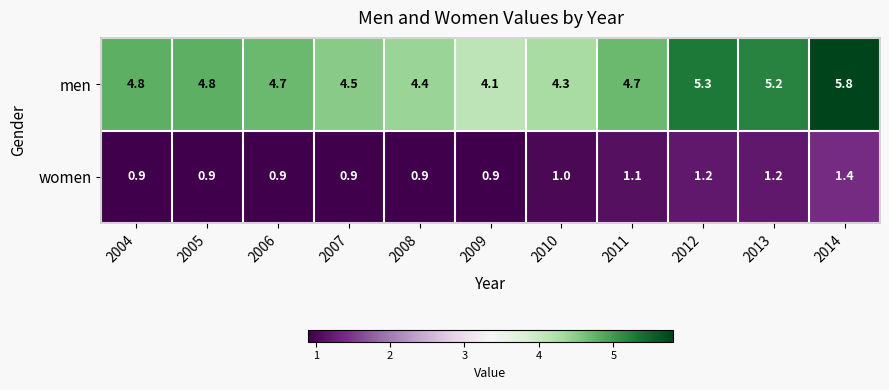

What is the sum of the women values at 2006 and 2005?

1.8